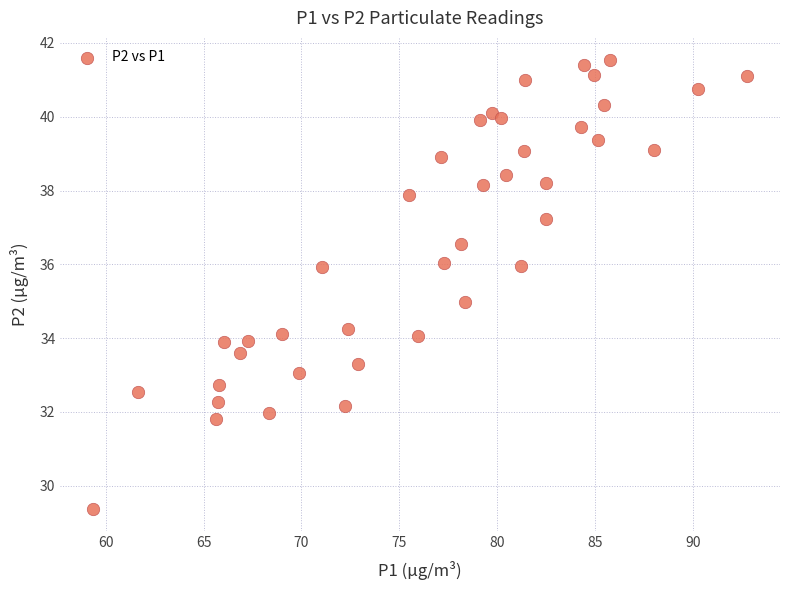

What is the range of X values (max minus min)?

33.4